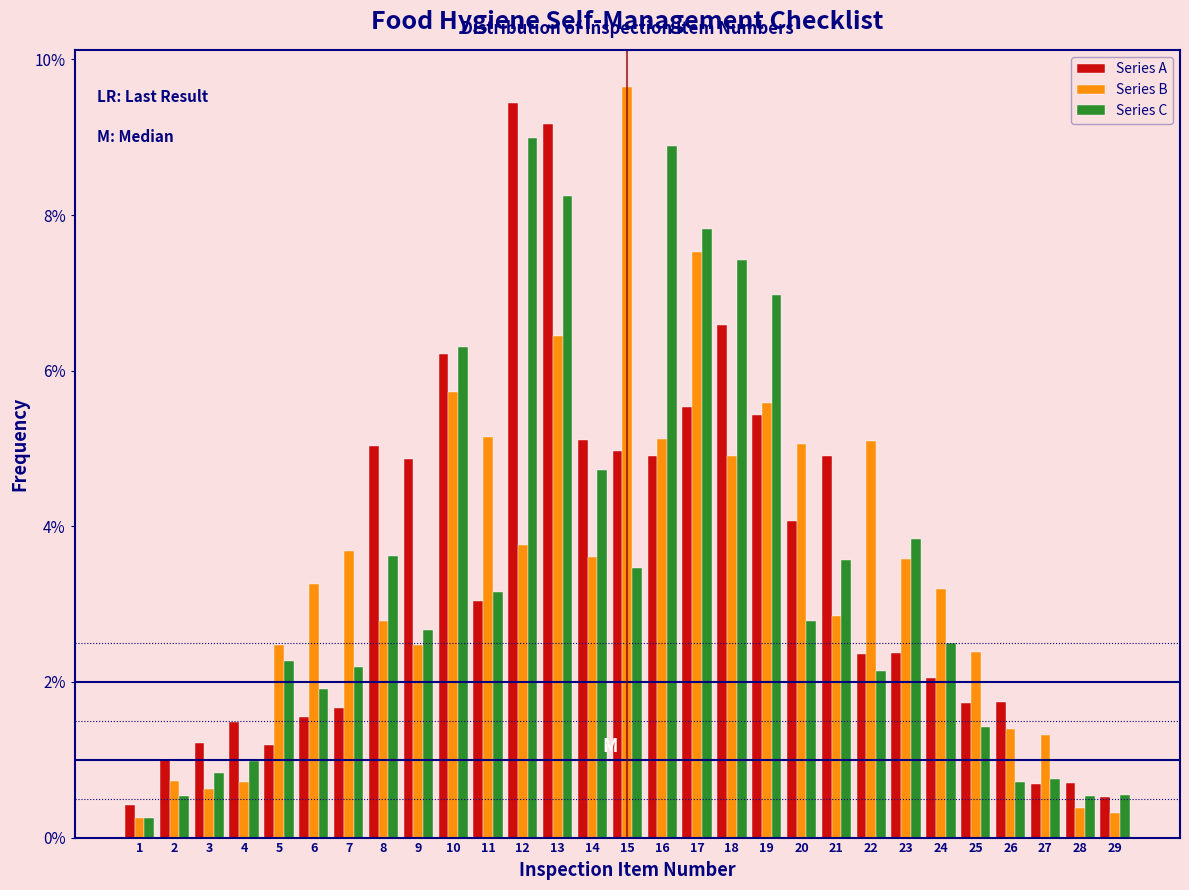

What value does the Series A series have at 22?

2.4